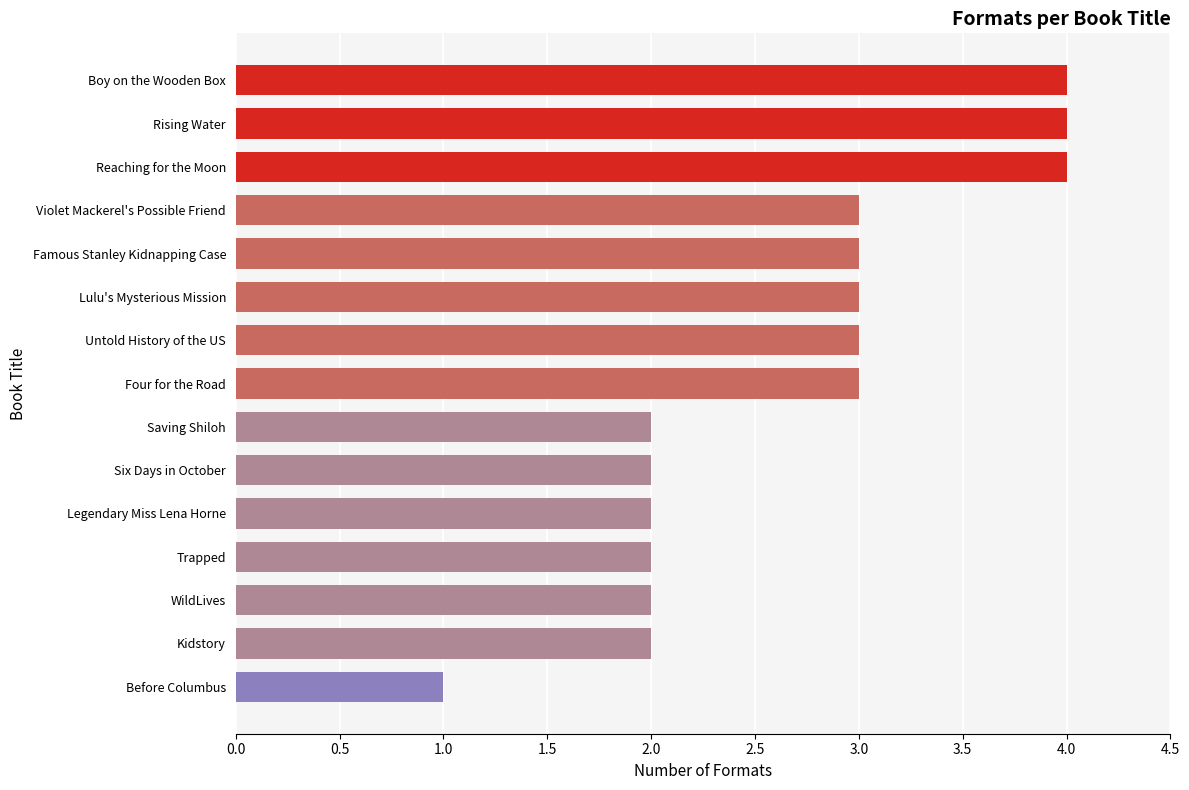

What is the ratio of the value at Lulu's Mysterious Mission to the value at Famous Stanley Kidnapping Case?

1.0